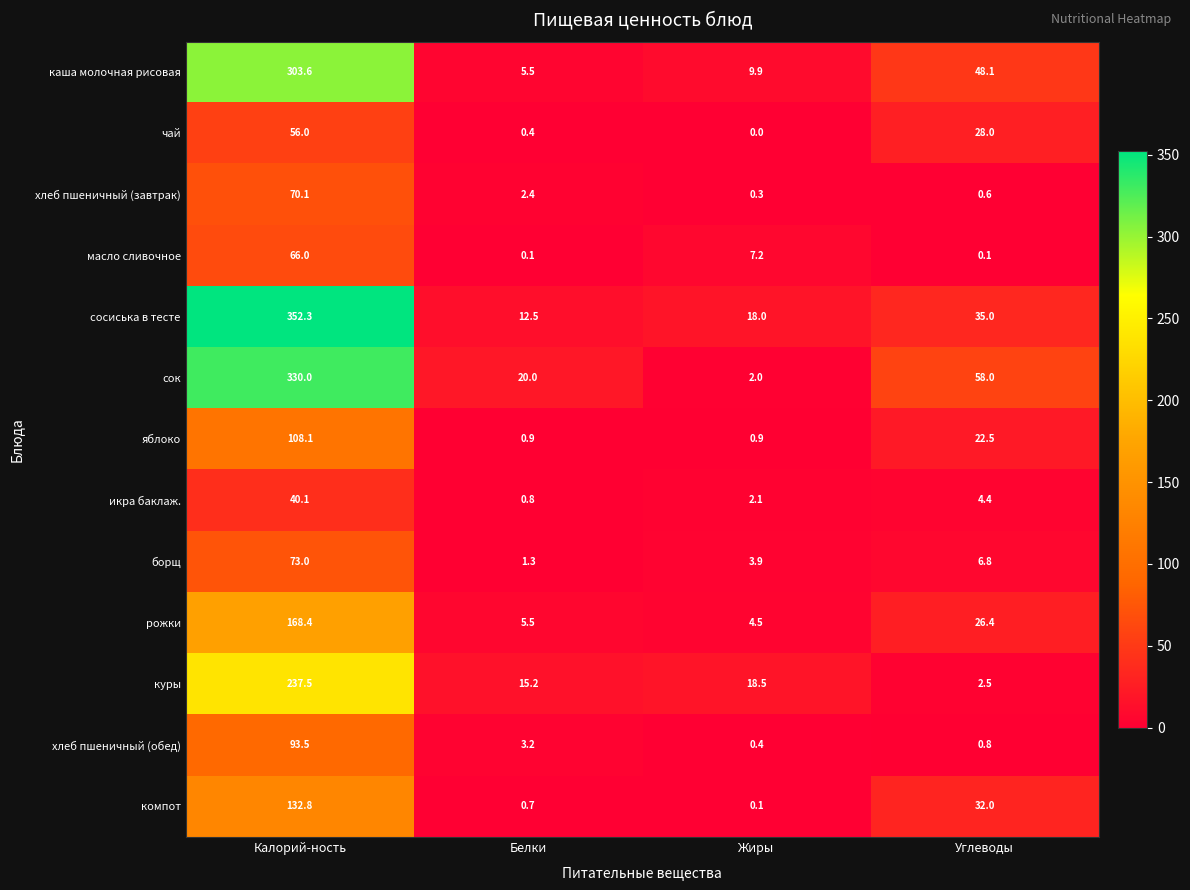

What is the greatest value displayed?

352.3